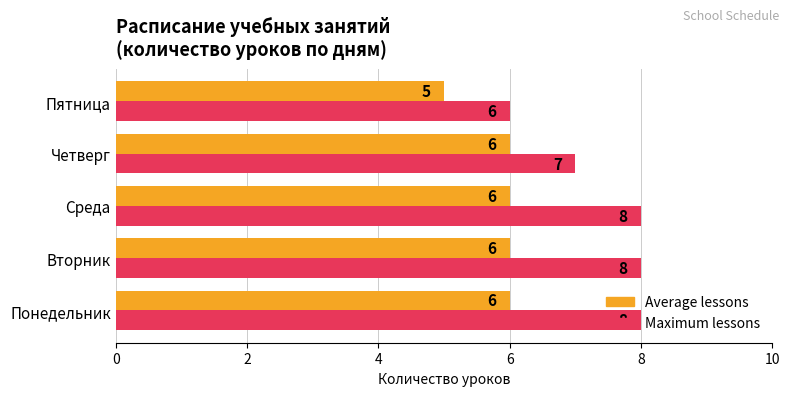

Between Понедельник and Четверг, which series saw the biggest shift?

Maximum lessons